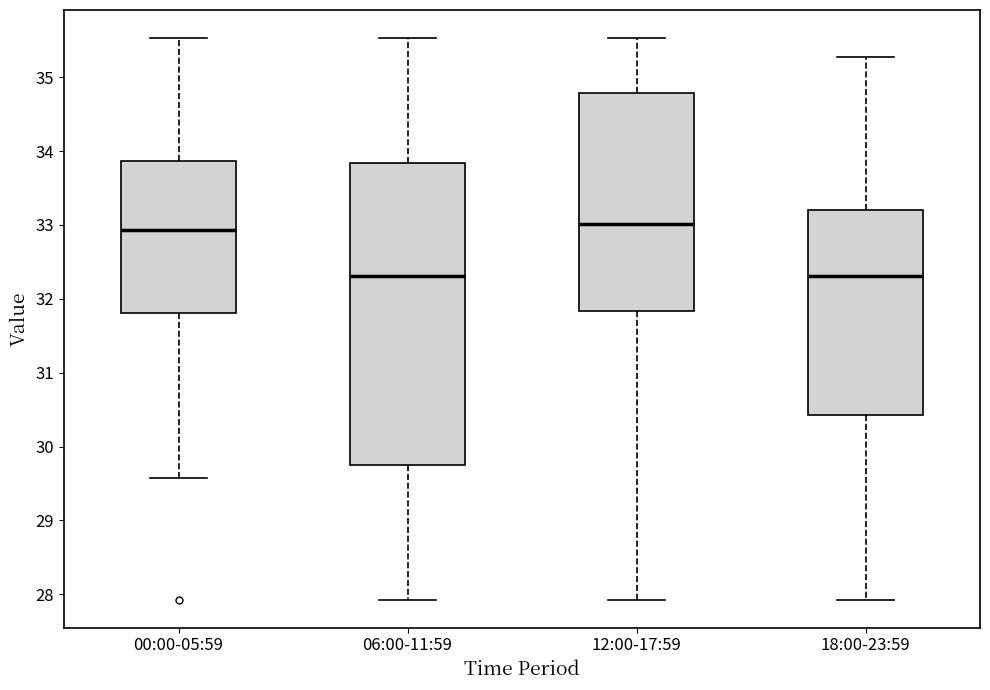

Comparing the boxes themselves (not the whiskers), which one is the tallest?

06:00-11:59